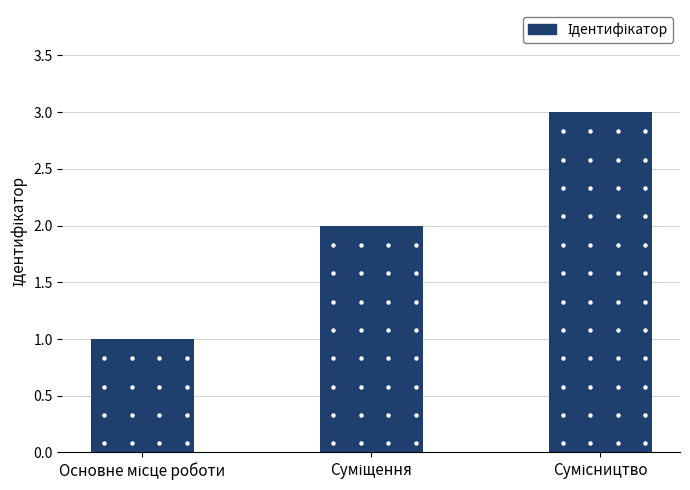

What is the greatest value displayed?

3